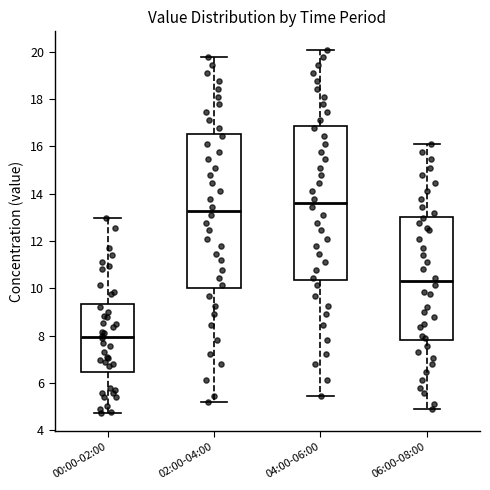

Which box has the lowest median line?

00:00-02:00